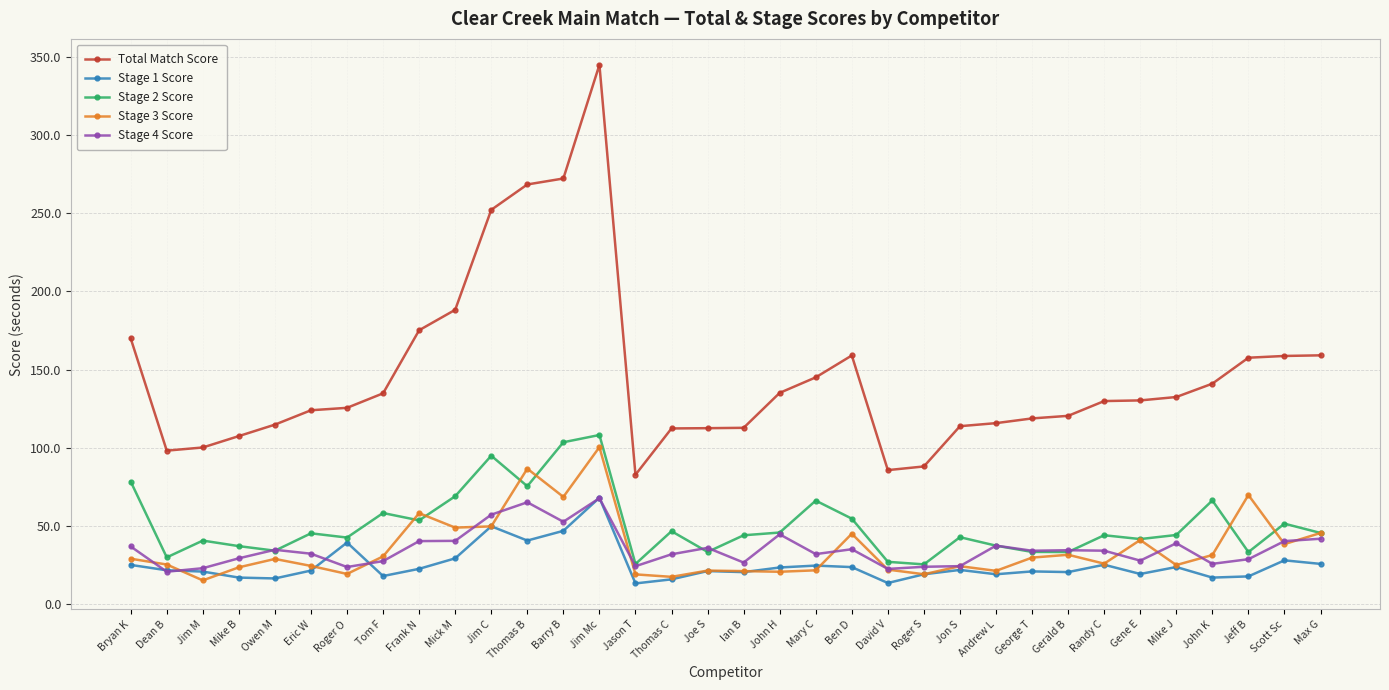

What is the sum of all Stage 4 Score values?

1201.5